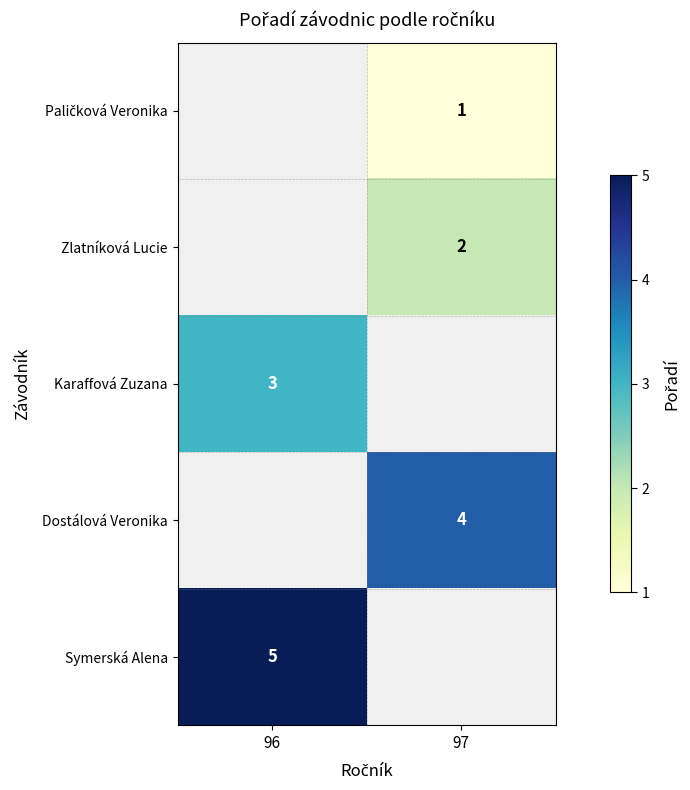

Is it true that Zlatníková Lucie equals 1 at 97?

False